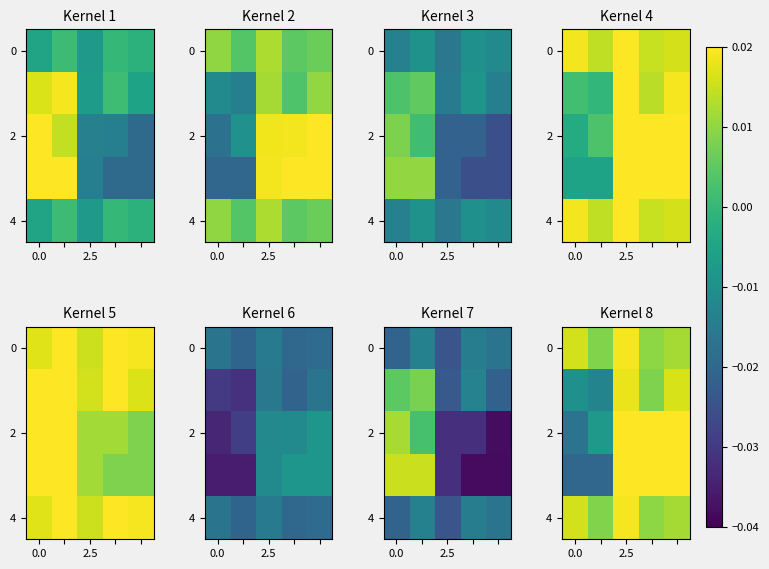

True or false: 4 has a value of 0.0 at 0.0.

True